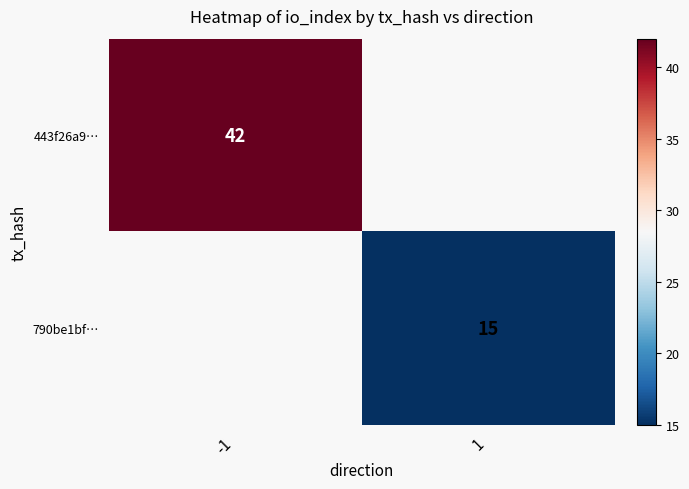

The value of 790be1bf… at 1 is 15. True or false?

True